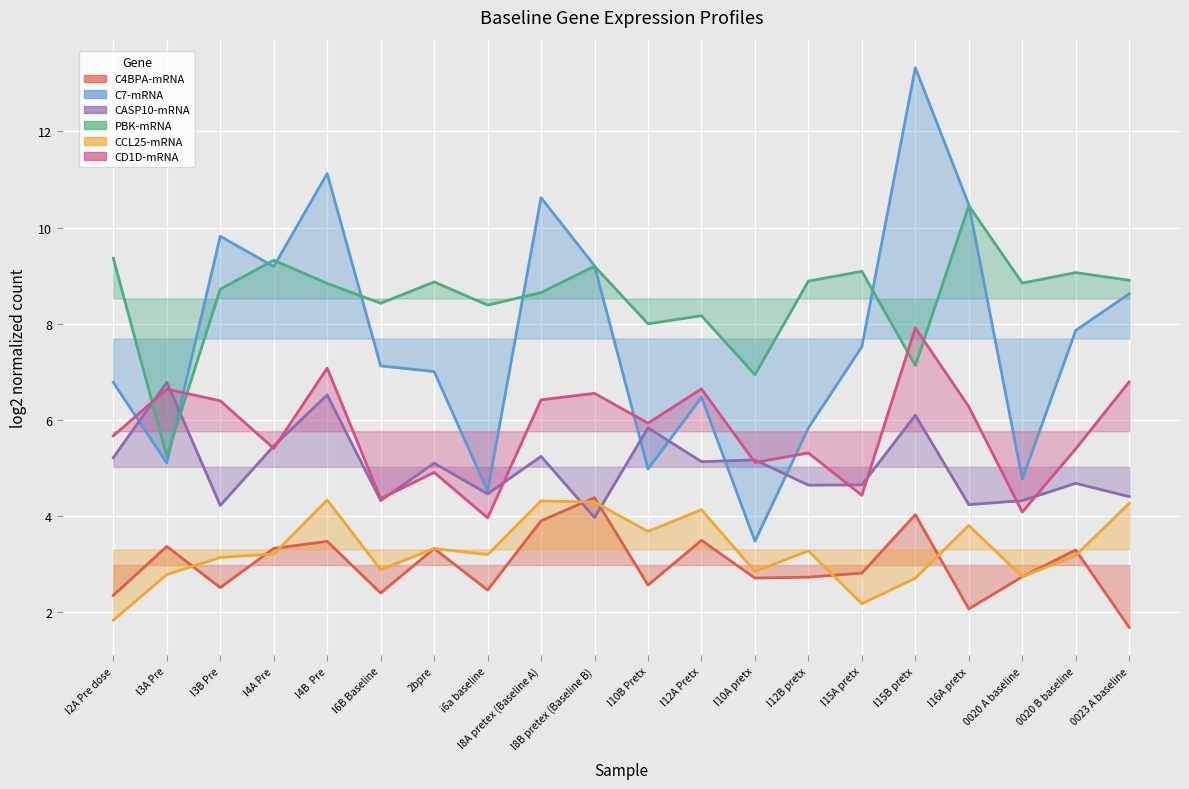

What is the minimum value for C7-mRNA?

3.5